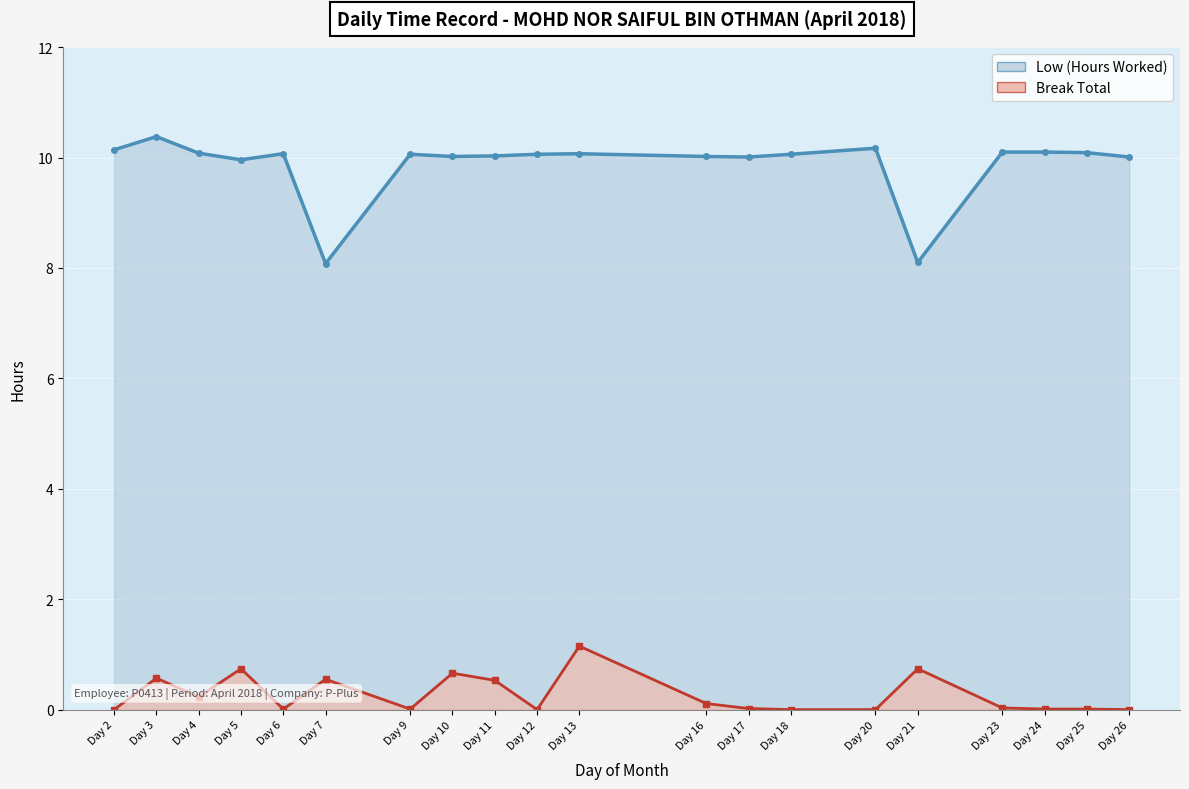

How many lines are shown in the chart?

2